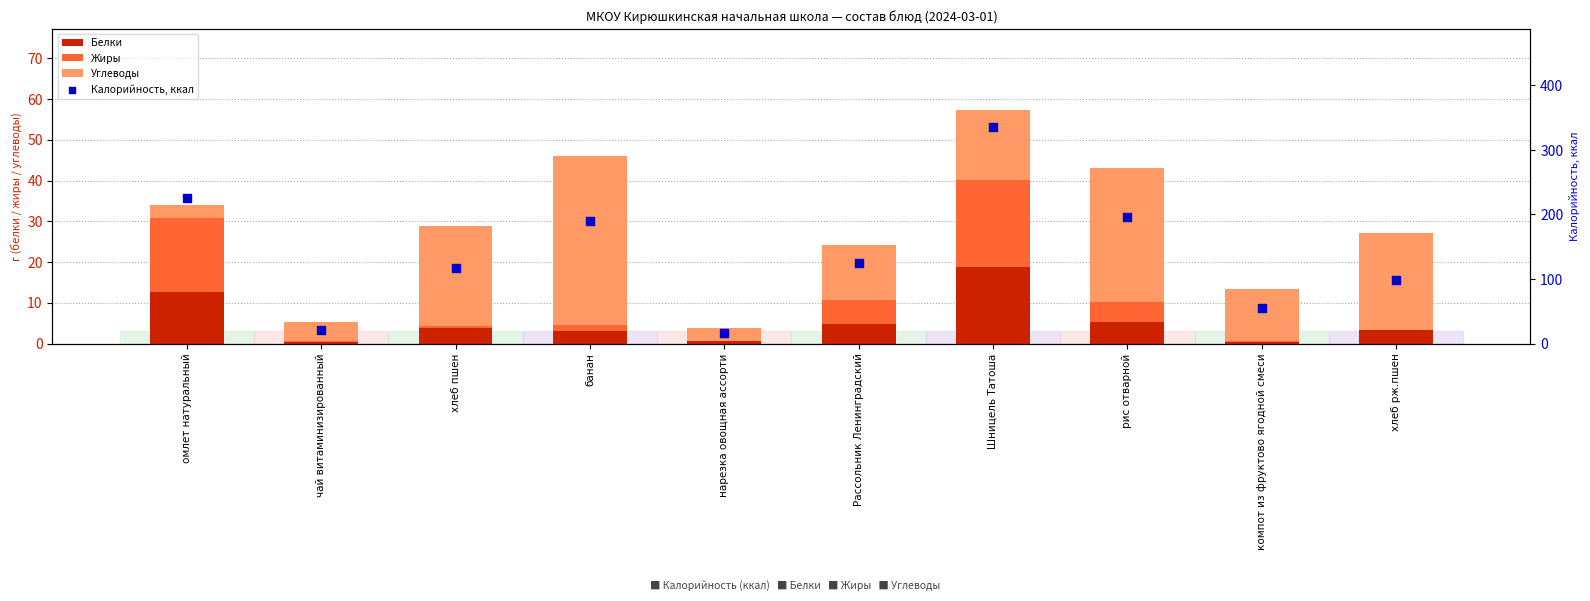

Which series has the largest Y range (max minus min)?

Калорийность, ккал